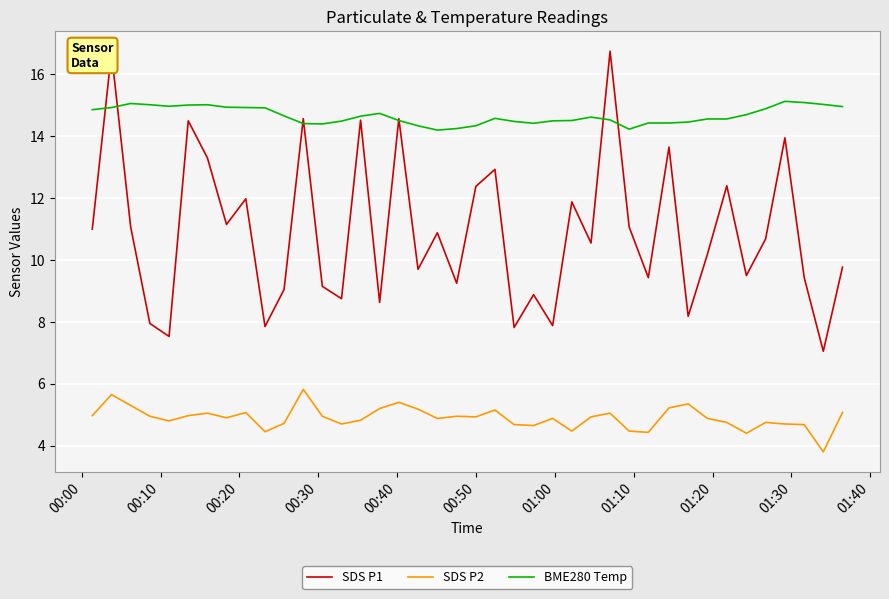

Does the chart have visible grid lines?

Yes